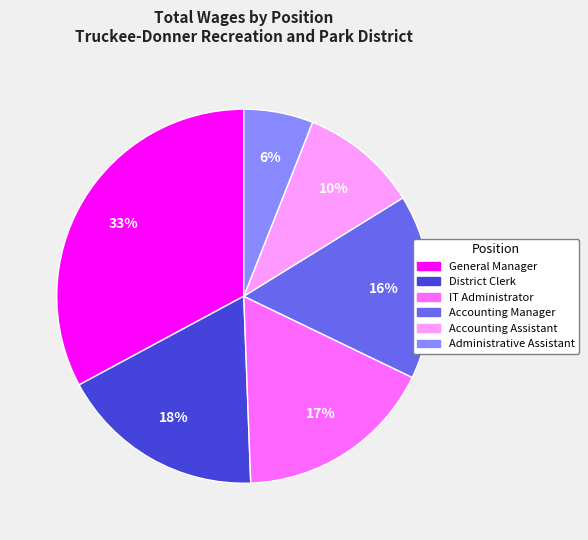

To the nearest percent, what is the difference between the District Clerk and Accounting Manager slice percentages?

2%